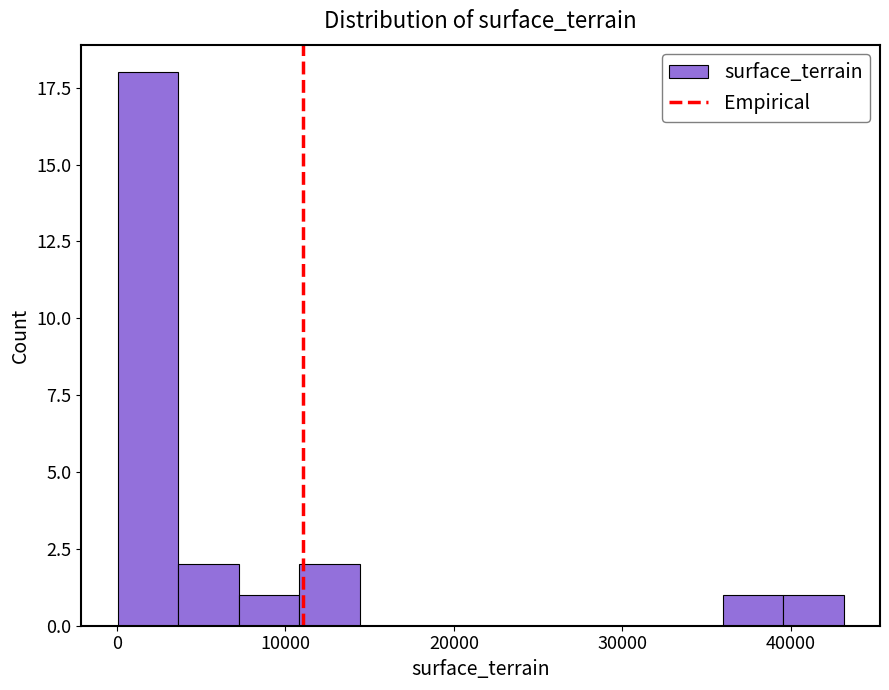

Around what value on the x-axis is the tallest bar? Give the approximate position of its centre, as read against the axis.

2000